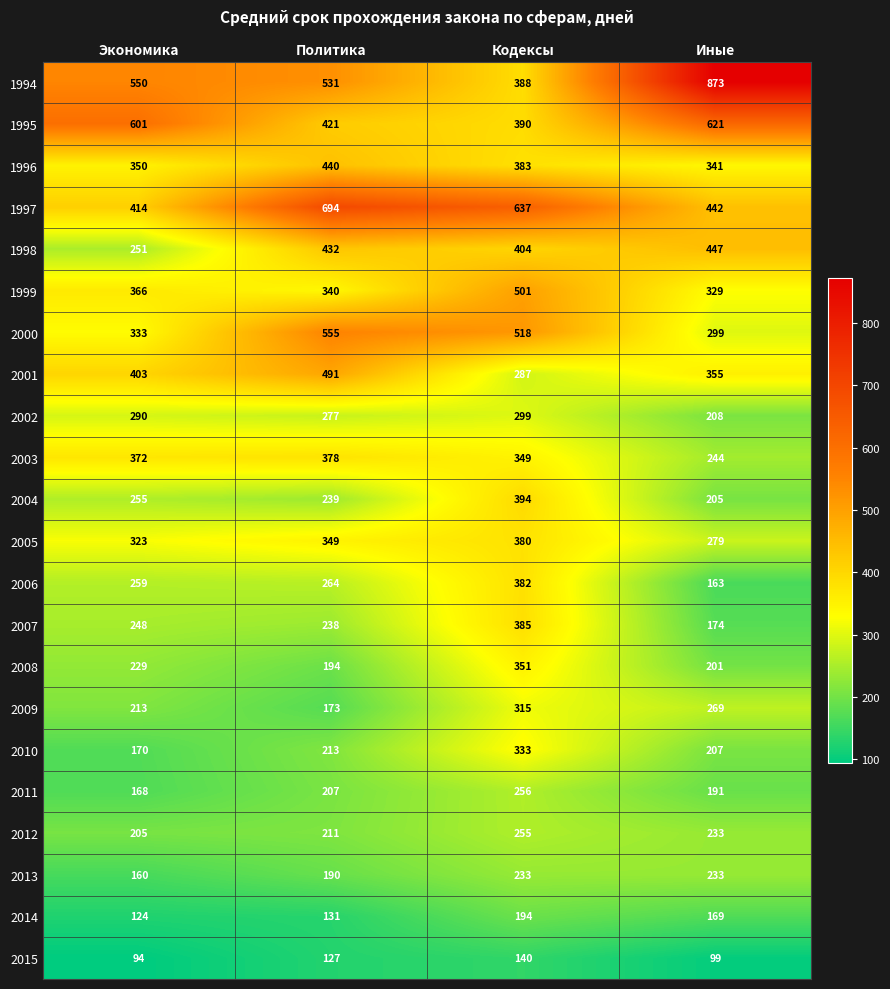

How many data points in 2015 are less than 127?

2